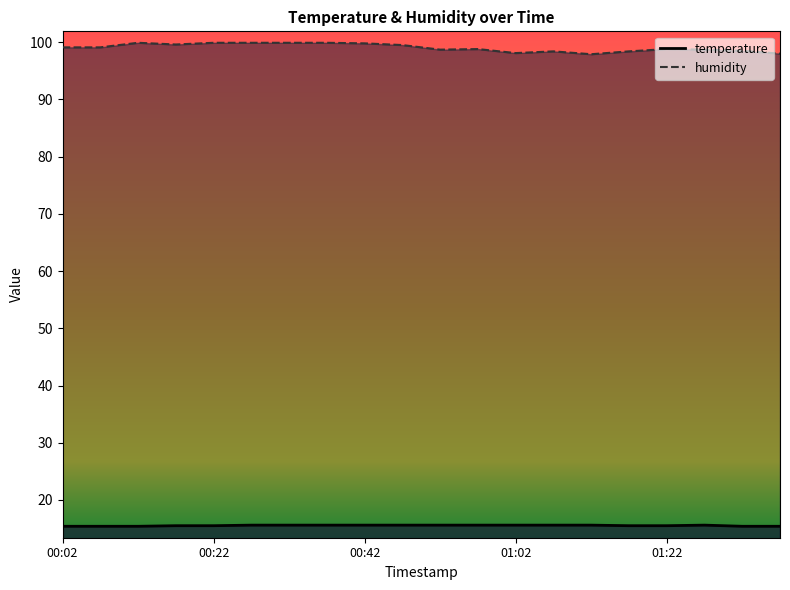

What is the difference between the maximum and minimum values in the temperature series?

0.2